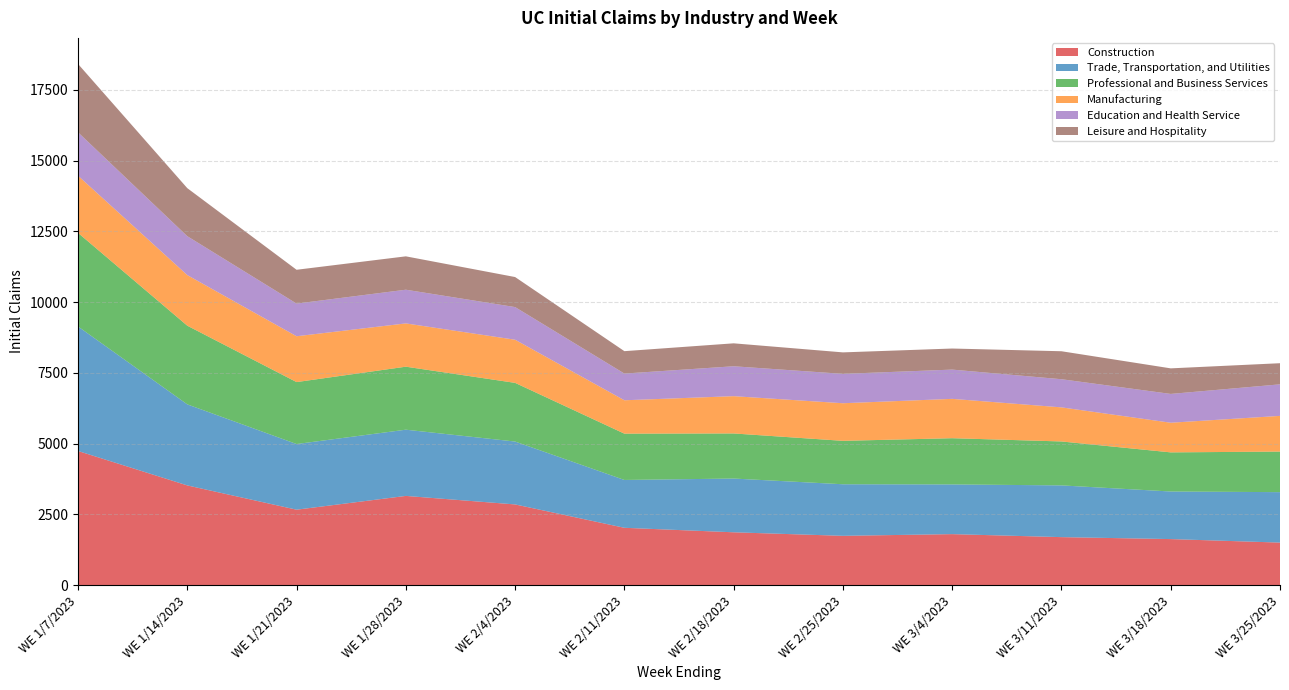

Reading right to left, extract all data points from this chart.

Construction: 1501	1625	1694	1800	1740	1865	2024	2850	3151	2664	3522	4739
Trade, Transportation, and Utilities: 1783	1682	1829	1757	1823	1900	1691	2223	2341	2321	2865	4402
Professional and Business Services: 1434	1383	1553	1634	1535	1594	1637	2074	2227	2190	2781	3308
Manufacturing: 1262	1048	1205	1391	1329	1318	1180	1525	1530	1620	1789	2021
Education and Health Service: 1115	1018	995	1034	1039	1057	944	1154	1191	1155	1375	1534
Leisure and Hospitality: 747	904	989	745	759	811	792	1062	1180	1195	1698	2417